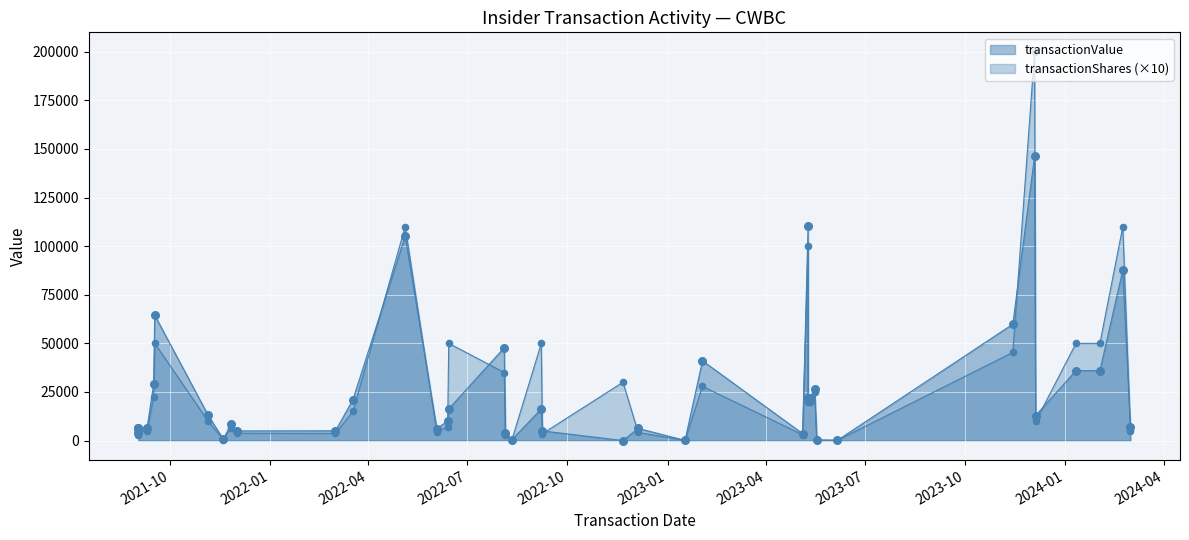

What is the total value across all series at 2021-09-17?

114500